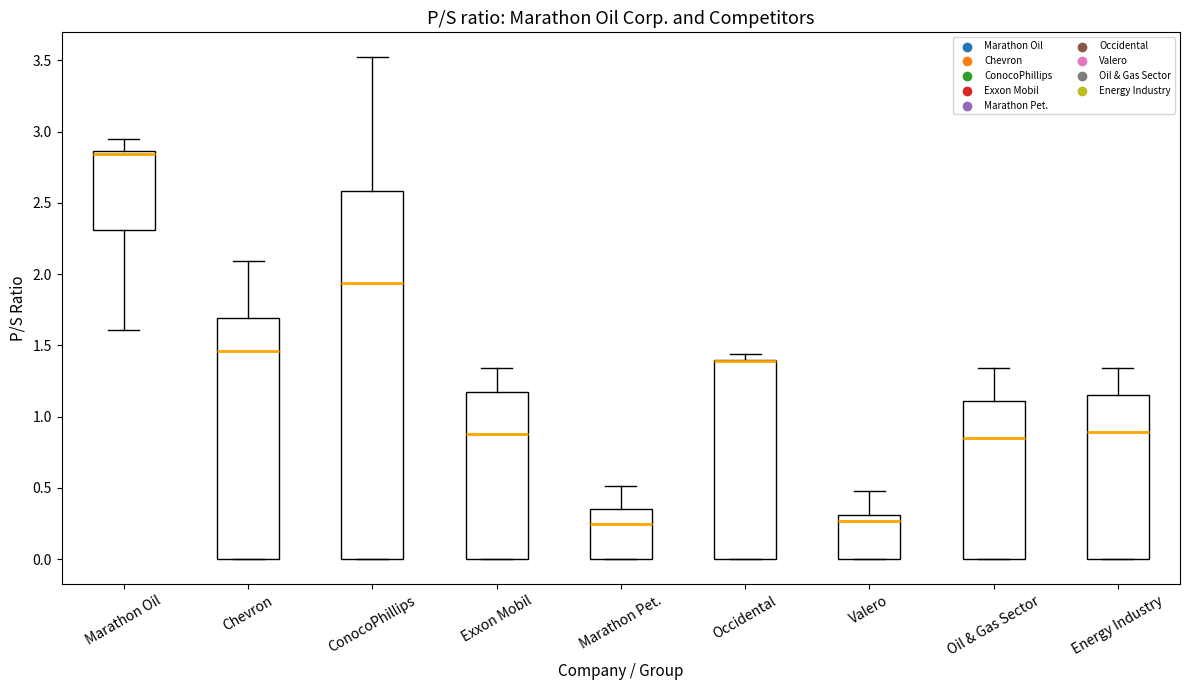

Which box is the tallest, from its lower edge to its upper edge?

ConocoPhillips